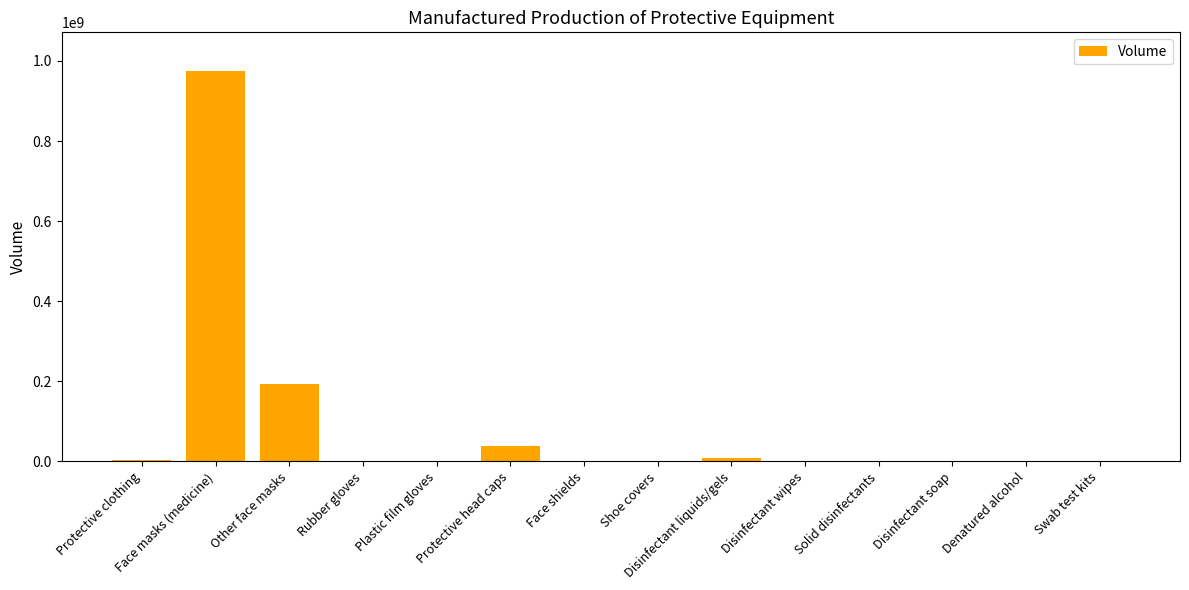

What is the greatest value displayed?

973967860